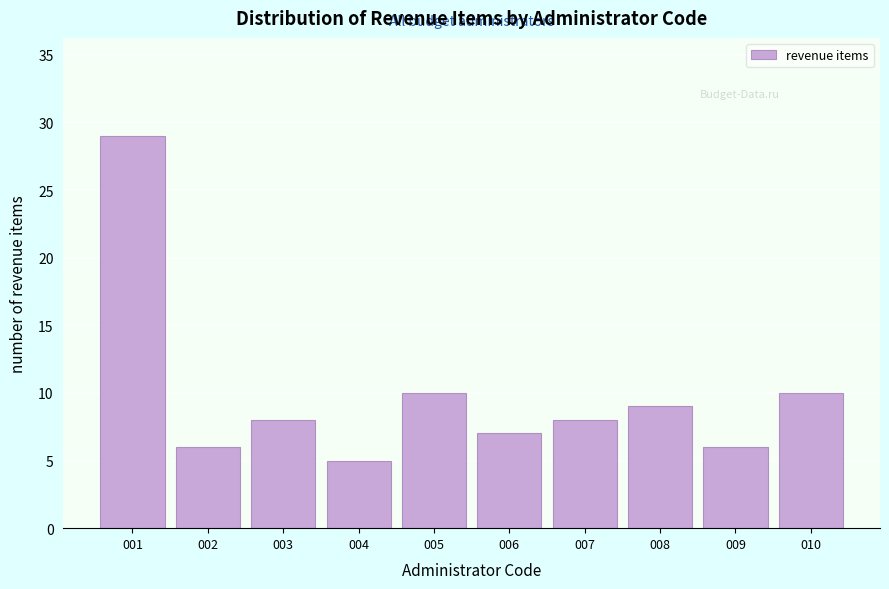

Reading left to right, what are all the values shown in this chart?

001=29	002=6	003=8	004=5	005=10	006=7	007=8	008=9	009=6	010=10